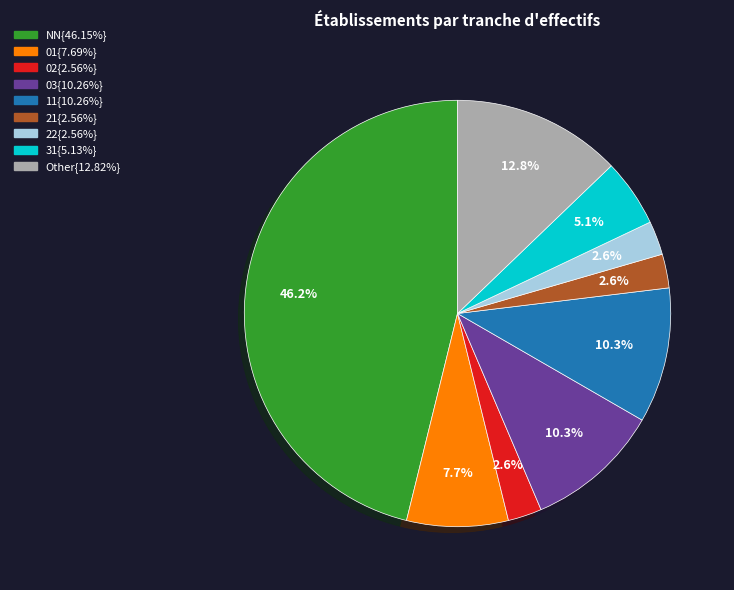

Is there any slice that represents more than half of the pie?

No